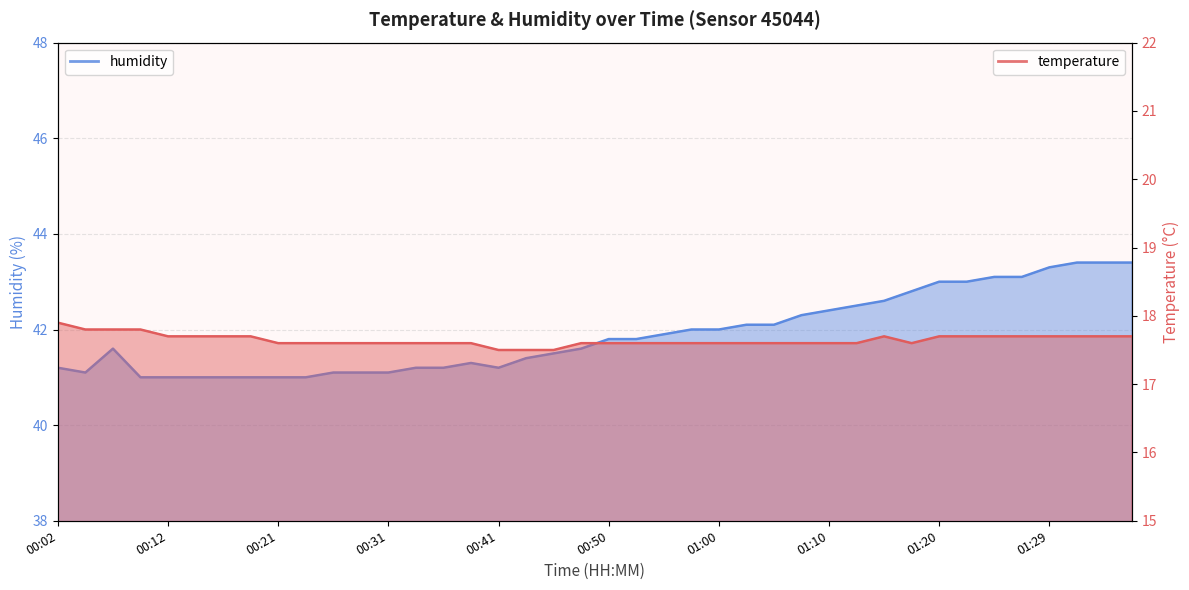

Which category has the highest value in the humidity series?

01:32